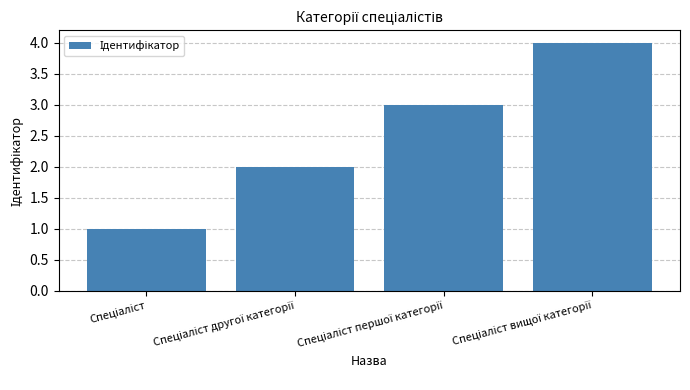

What is the sum of all values?

10